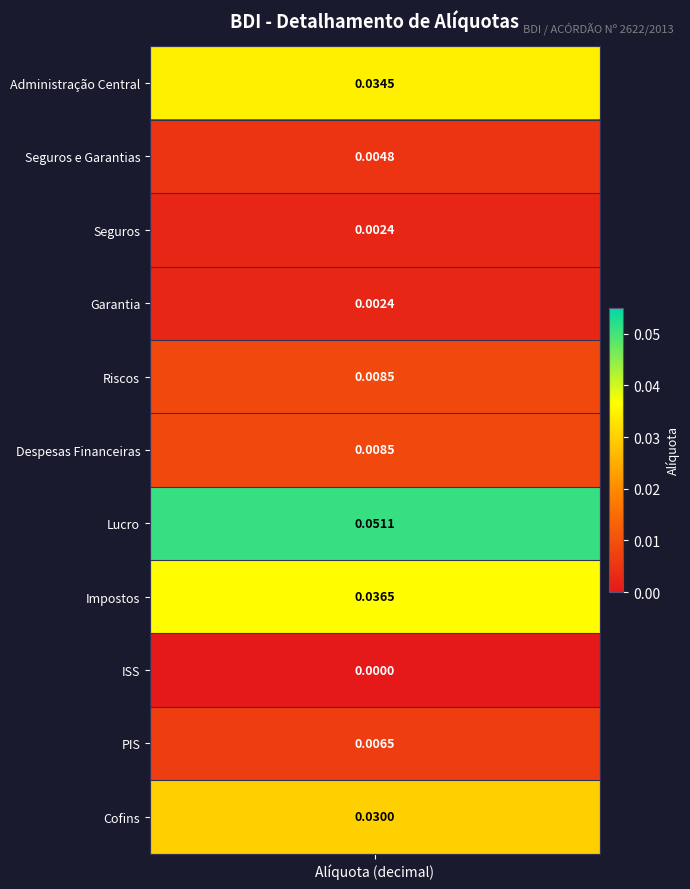

What is the sum of all values?

0.2